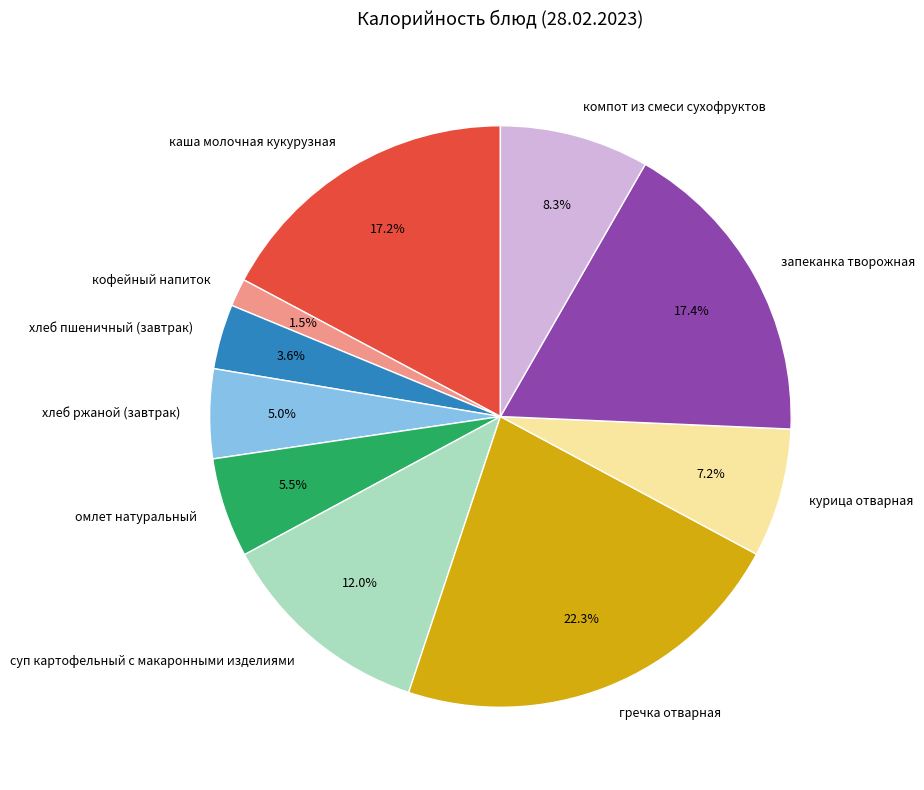

Which has a higher value, компот из смеси сухофруктов or кофейный напиток?

компот из смеси сухофруктов